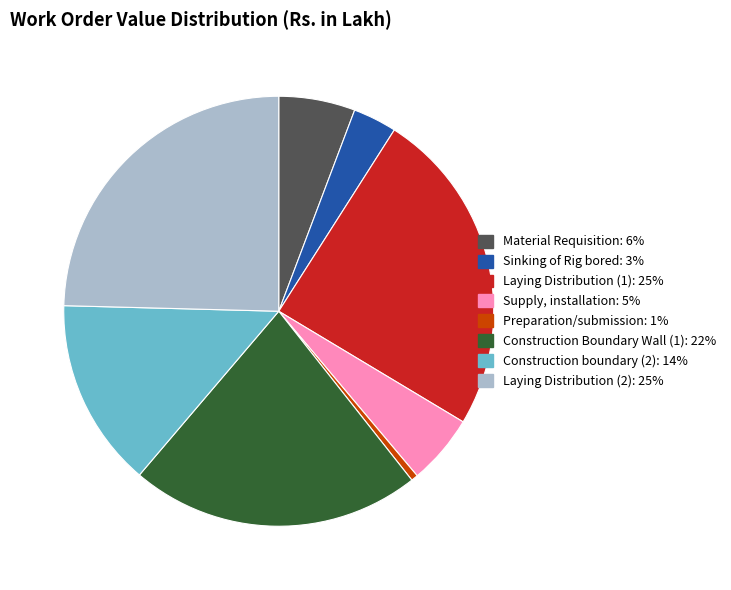

Is it true that Laying Distribution (2) is 25% of the pie?

True